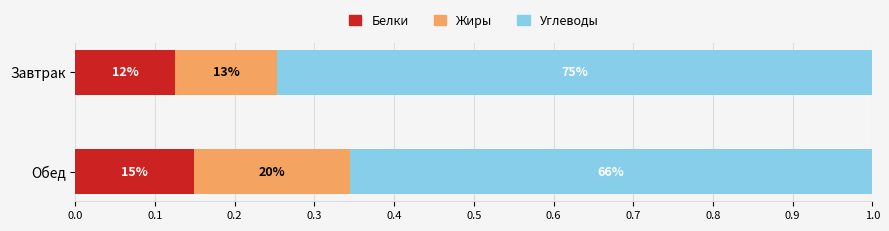

Reading left to right, transcribe all the data shown in this chart.

Белки: 0.1	0.1
Жиры: 0.1	0.2
Углеводы: 0.7	0.7